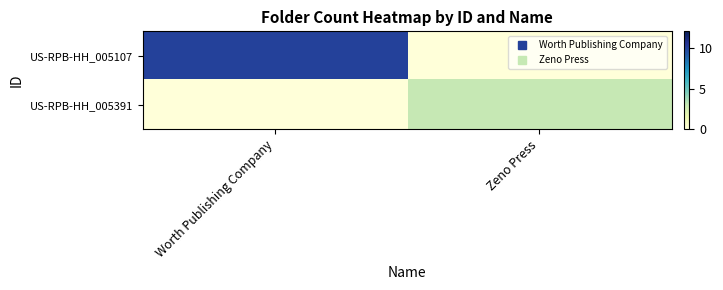

Which series has the largest range (max minus min)?

US-RPB-HH_005107